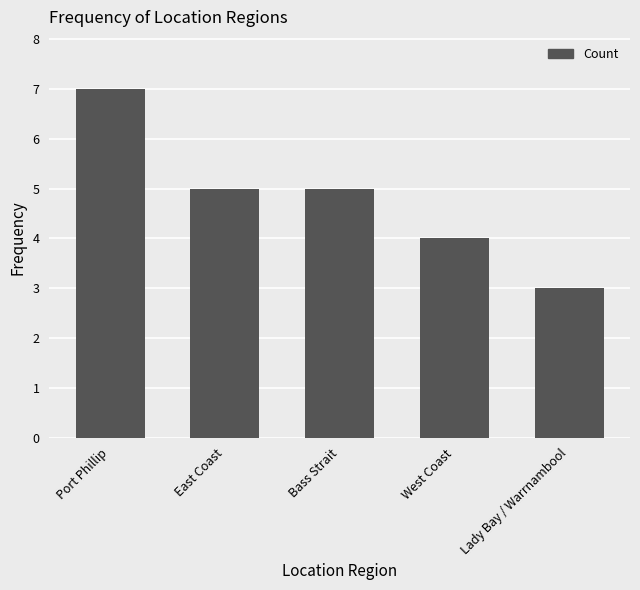

Between East Coast and Port Phillip, which is larger?

Port Phillip